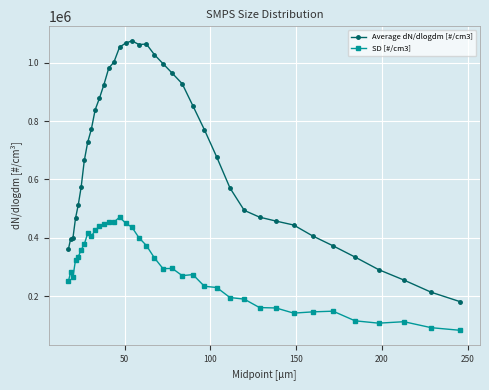

What is the sum of all SD [#/cm3] values?

10945101.1